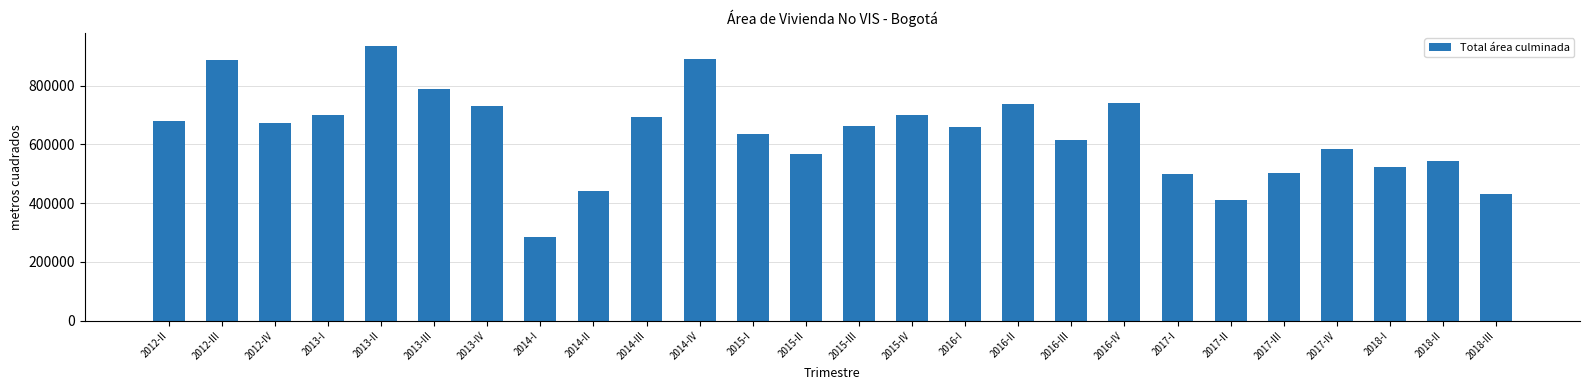

What is the approximate value at 2013-IV?

731158